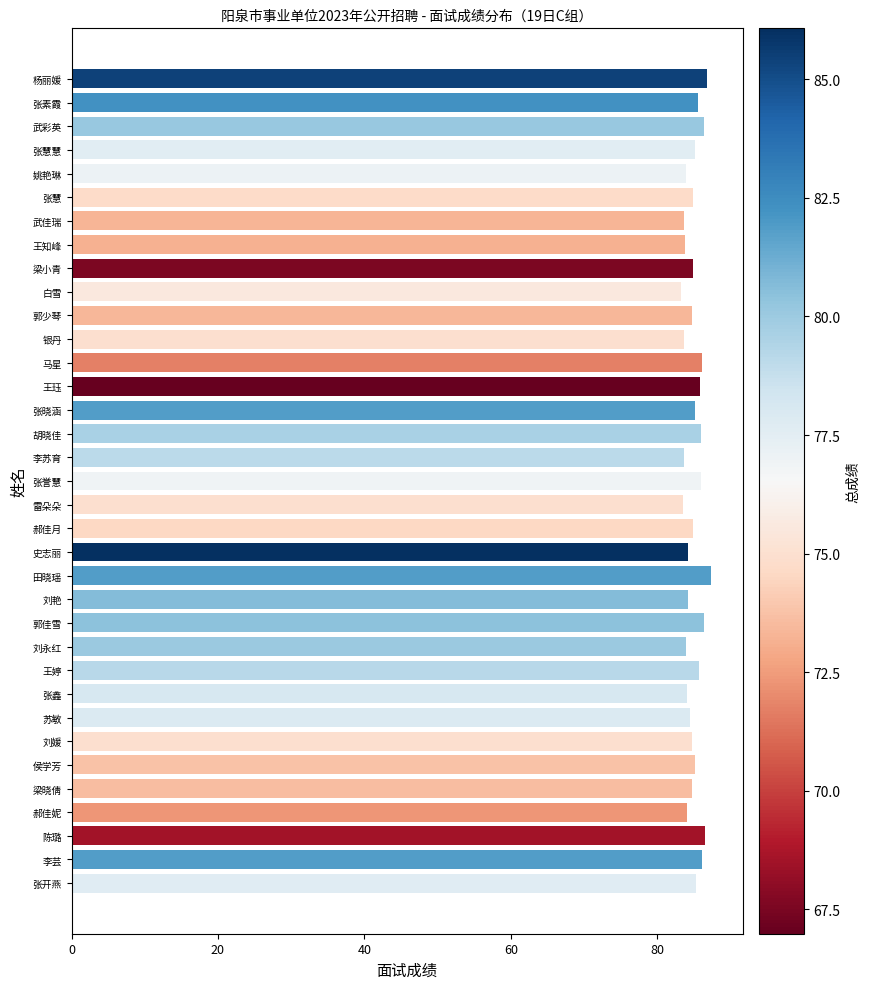

What is the ratio of the value at 苏敏 to the value at 张誉慧?

1.0